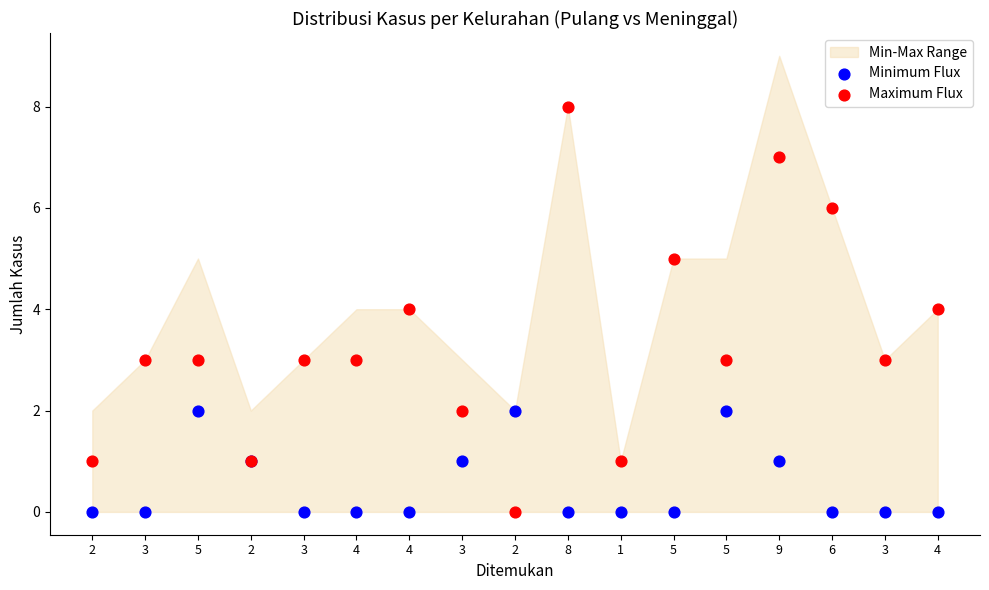

Which series has the widest spread of Y values?

Maximum Flux